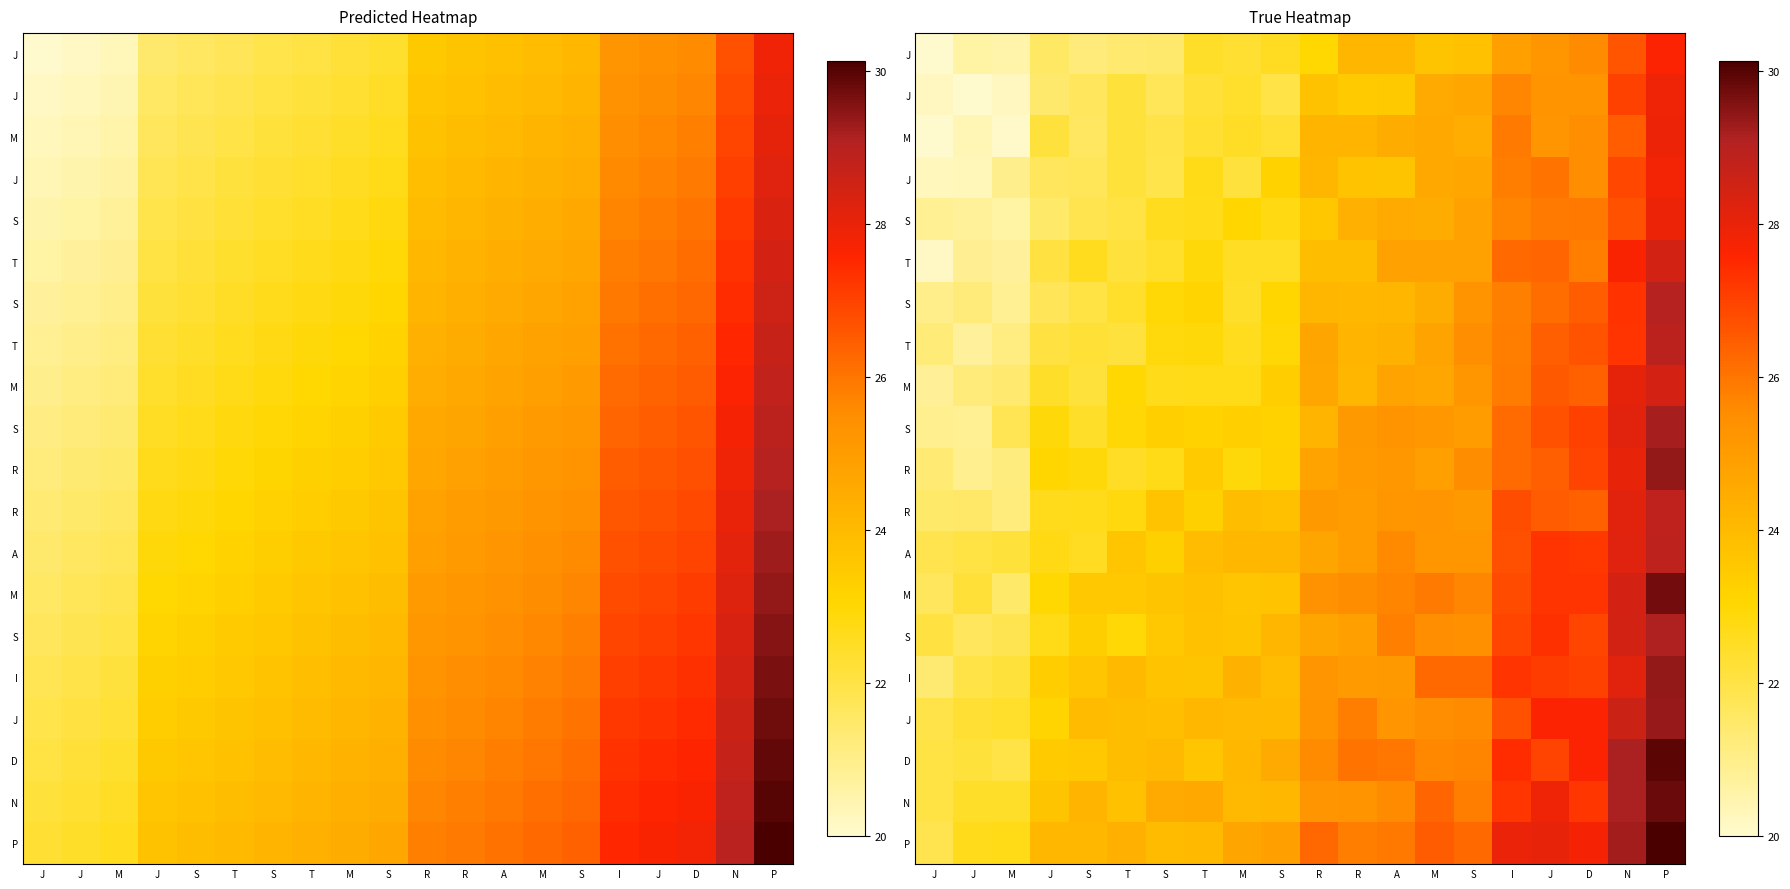

At which category is the sum across all series the highest?

P